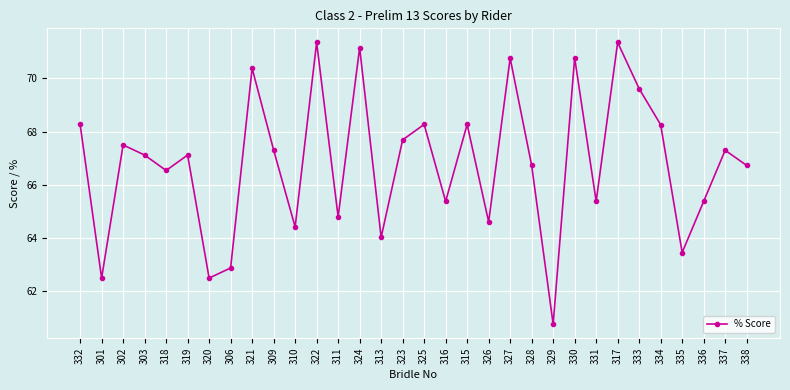

What is the ratio of the value at 323 to the value at 303?

1.0